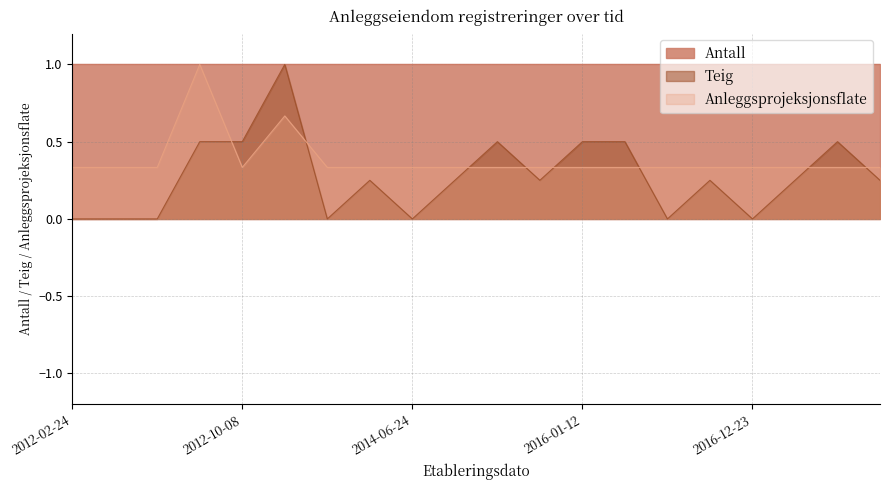

What are all the series names shown in the legend?

Antall, Teig, Anleggsprojeksjonsflate